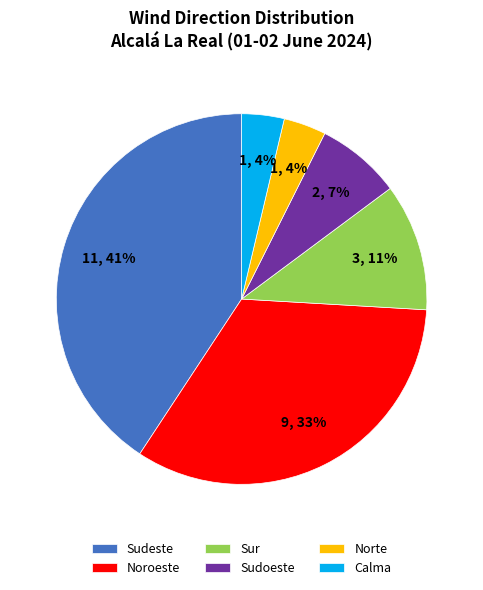

Which has a higher value, Norte or Noroeste?

Noroeste